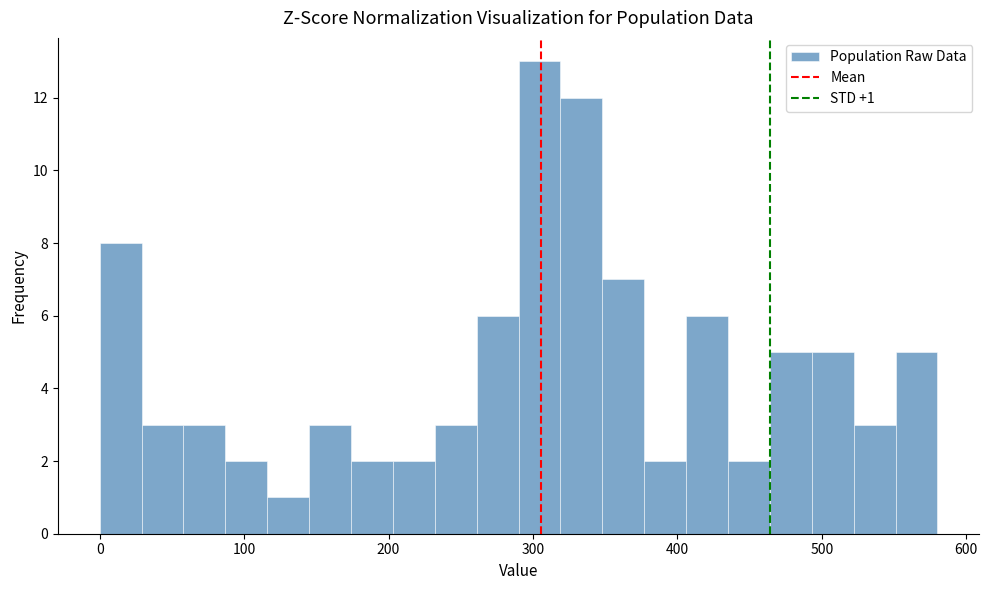

Around what value on the x-axis is the tallest bar? Give the approximate position of its centre, as read against the axis.

300